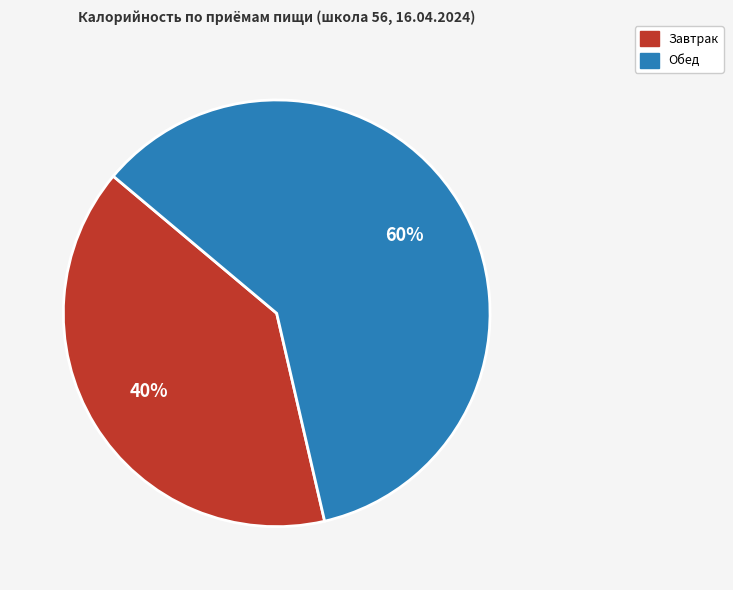

To the nearest percent, what is the average slice percentage?

50%